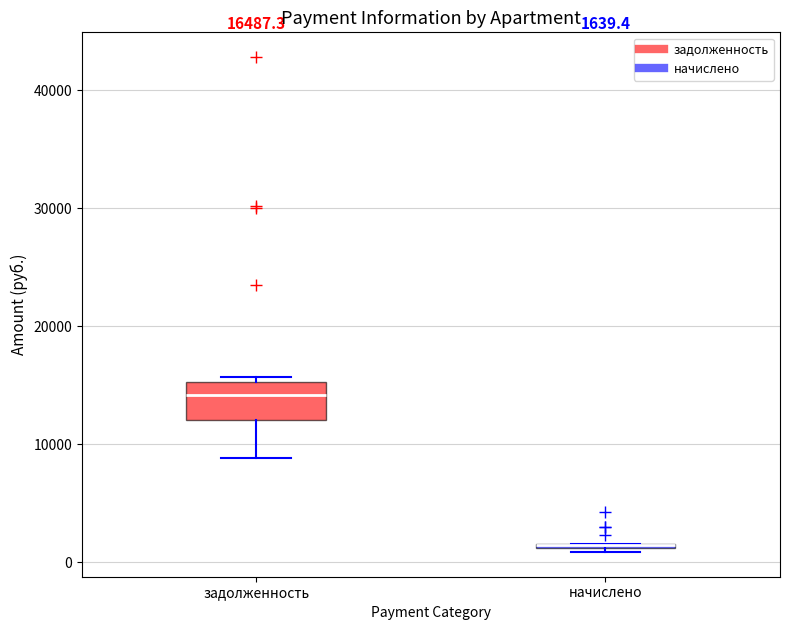

Which box is the tallest, from its lower edge to its upper edge?

задолженность